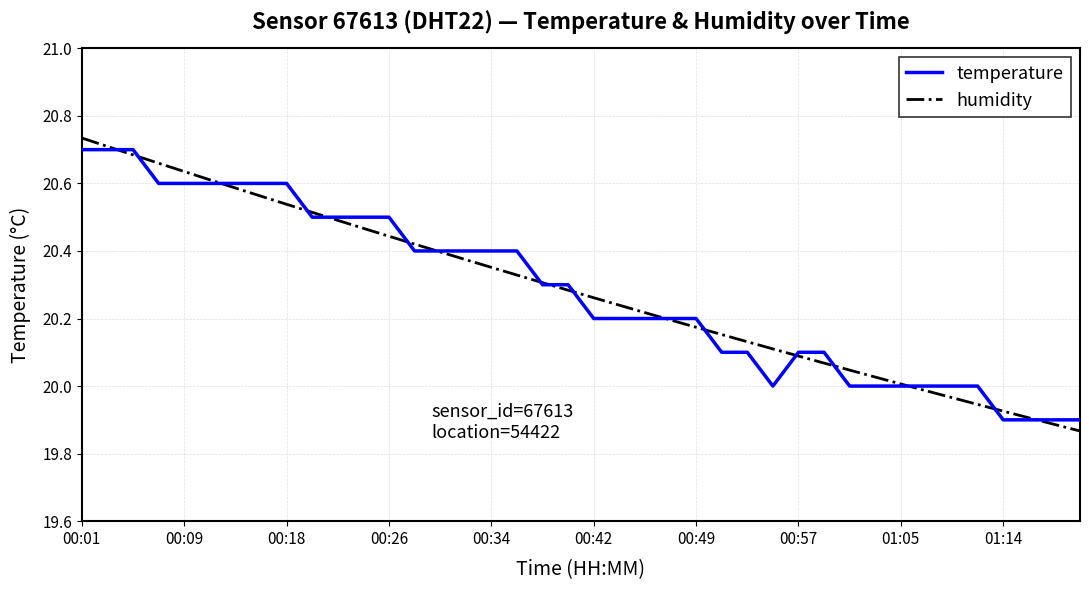

Which series has the largest total across all categories?

temperature